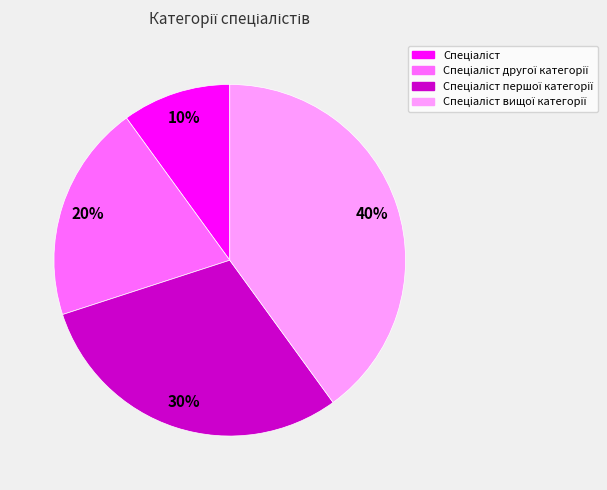

To the nearest percent, what is the average slice percentage?

25%